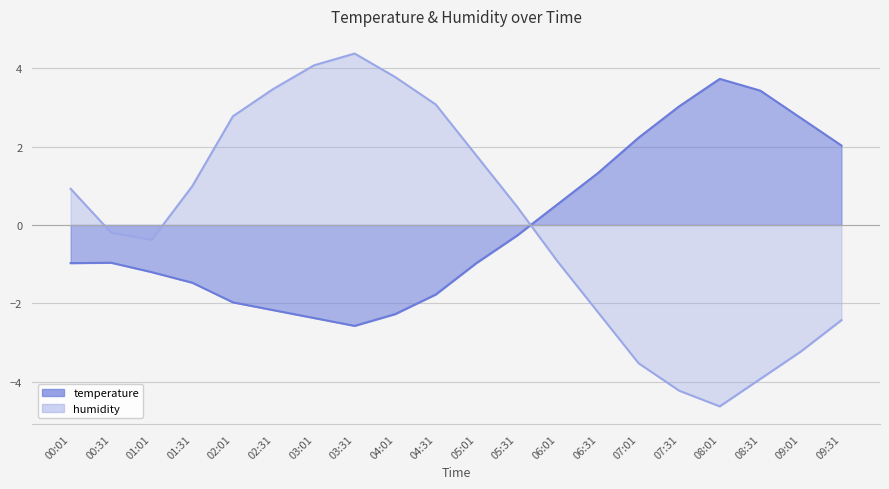

Which series has the largest range (max minus min)?

humidity